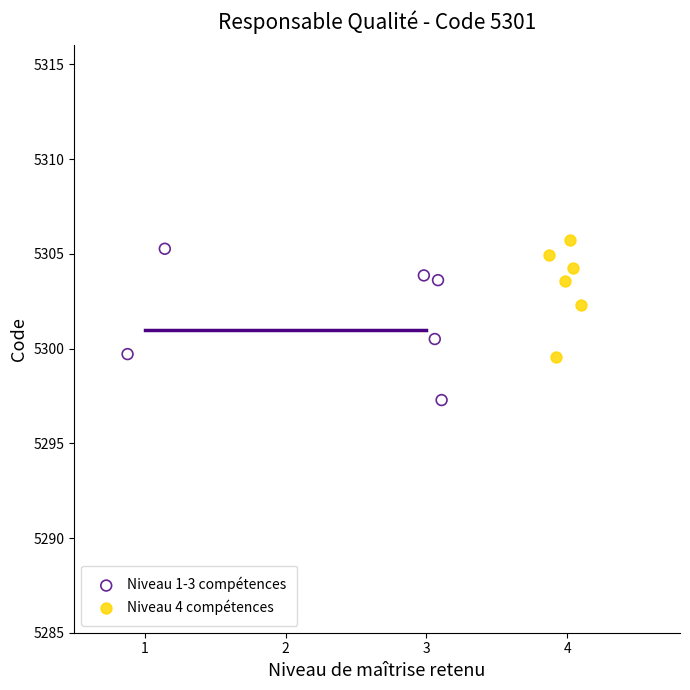

Which series reaches the minimum Y coordinate?

Niveau 1-3 compétences